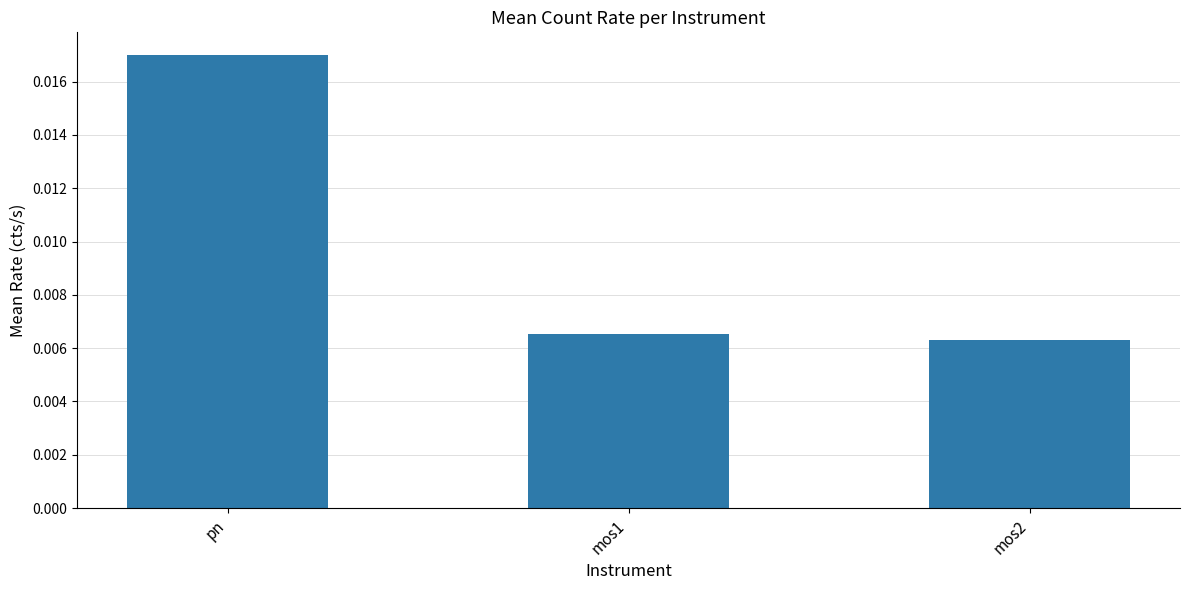

What is the label of the 2nd bar from the right?

mos1